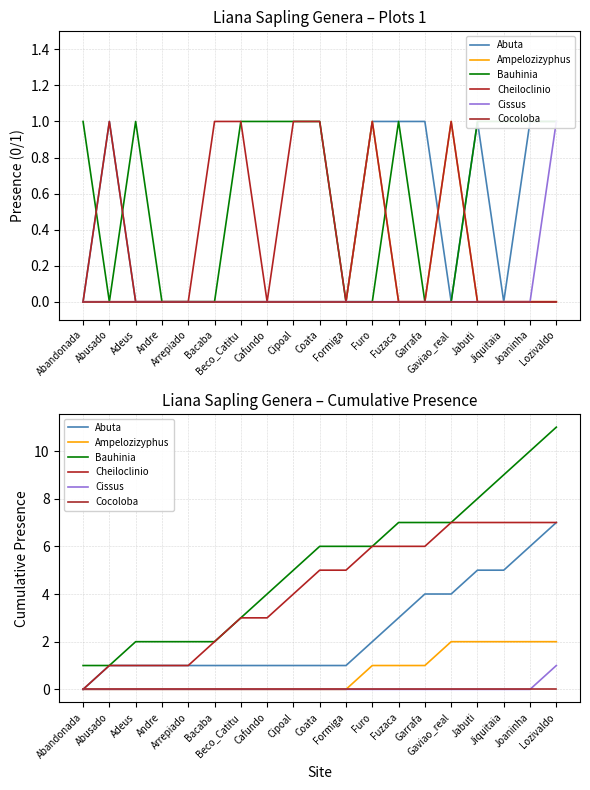

At Beco_Catitu, list the series in order from smallest to largest.

Ampelozizyphus, Cissus, Cocoloba, Abuta, Bauhinia, Cheiloclinio